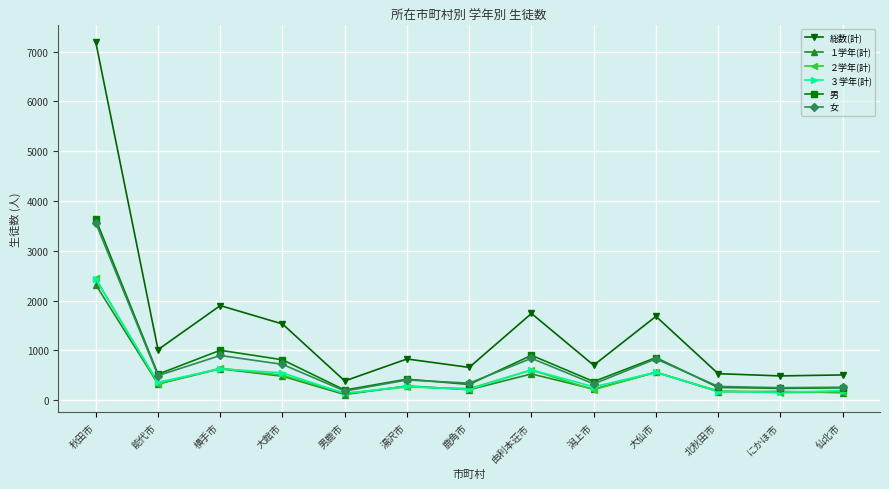

What is the maximum value shown in the chart?

7188